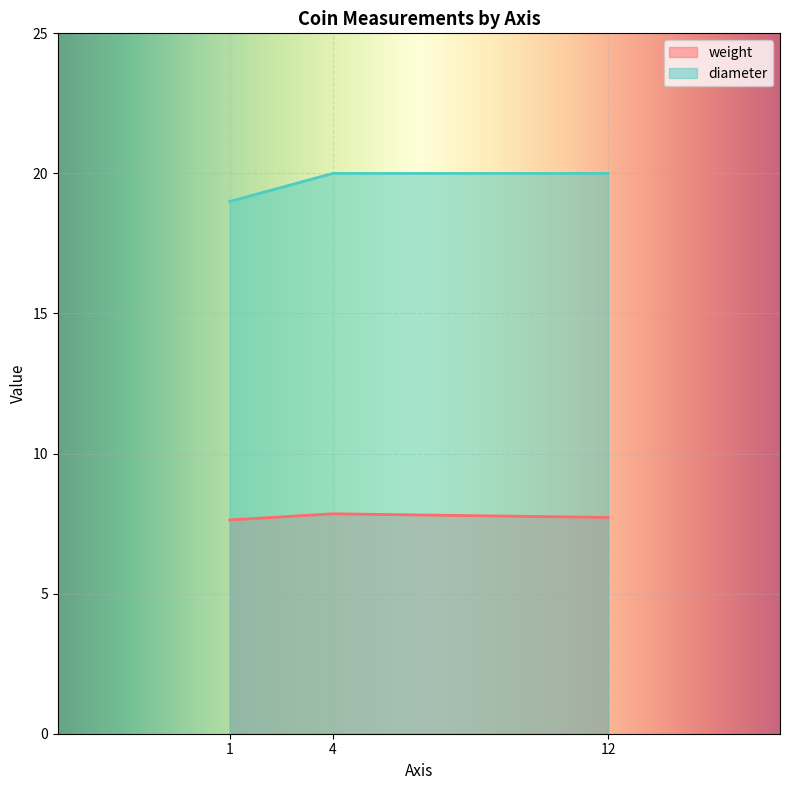

Reading left to right, what are all the values shown in this chart?

weight: 12=7.7	1=7.6	4=7.8
diameter: 12=20.0	1=19.0	4=20.0